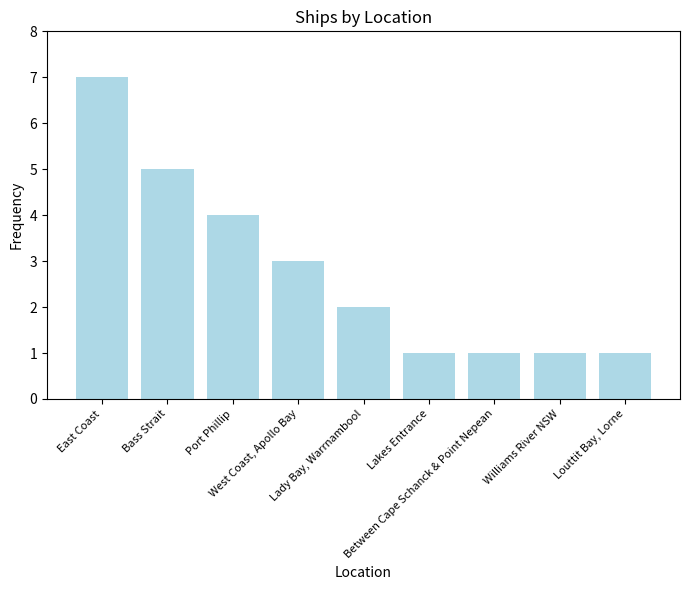

What is the sum of all values?

25